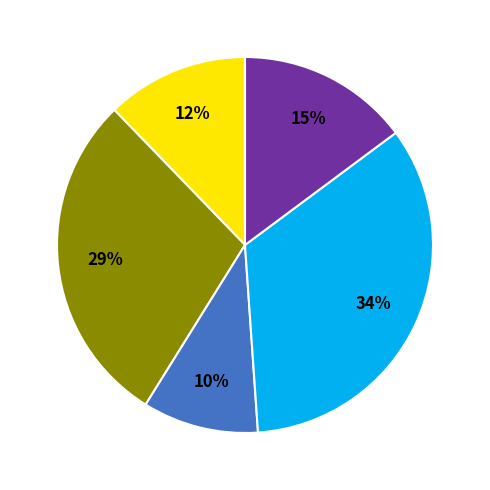

Does any single category account for the majority?

No